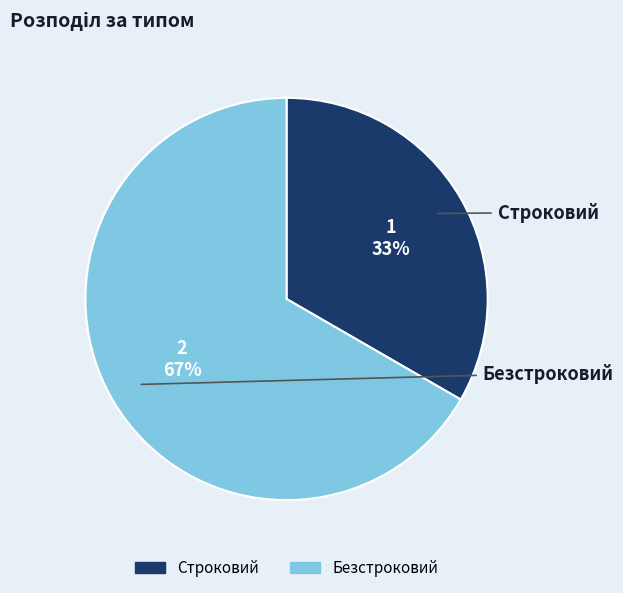

What is the largest slice in the pie chart?

Безстроковий